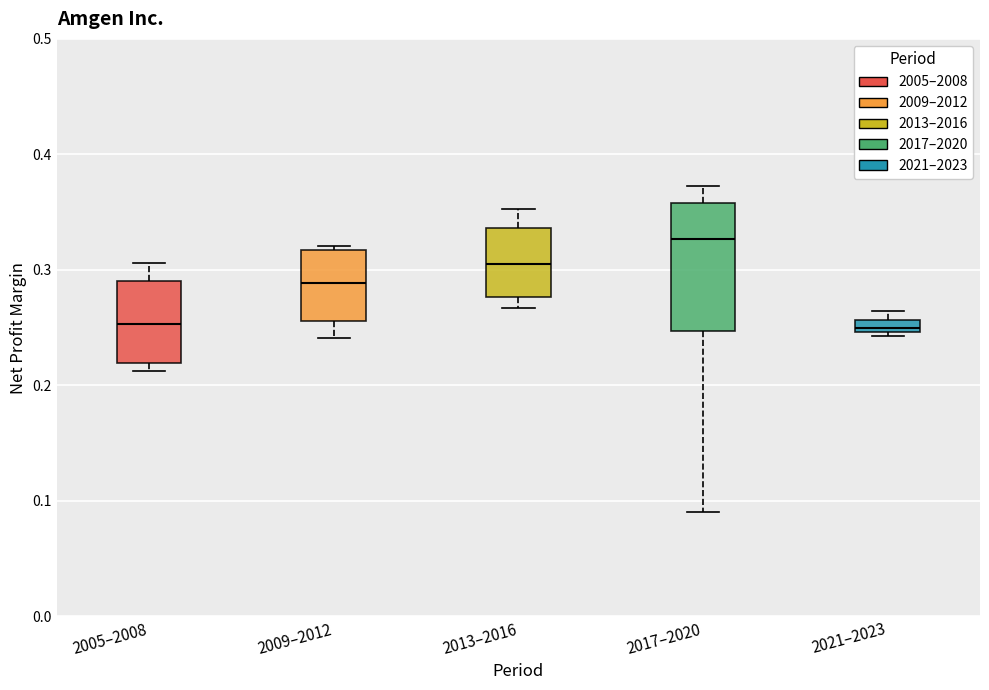

Which box has the highest median line?

2017–2020